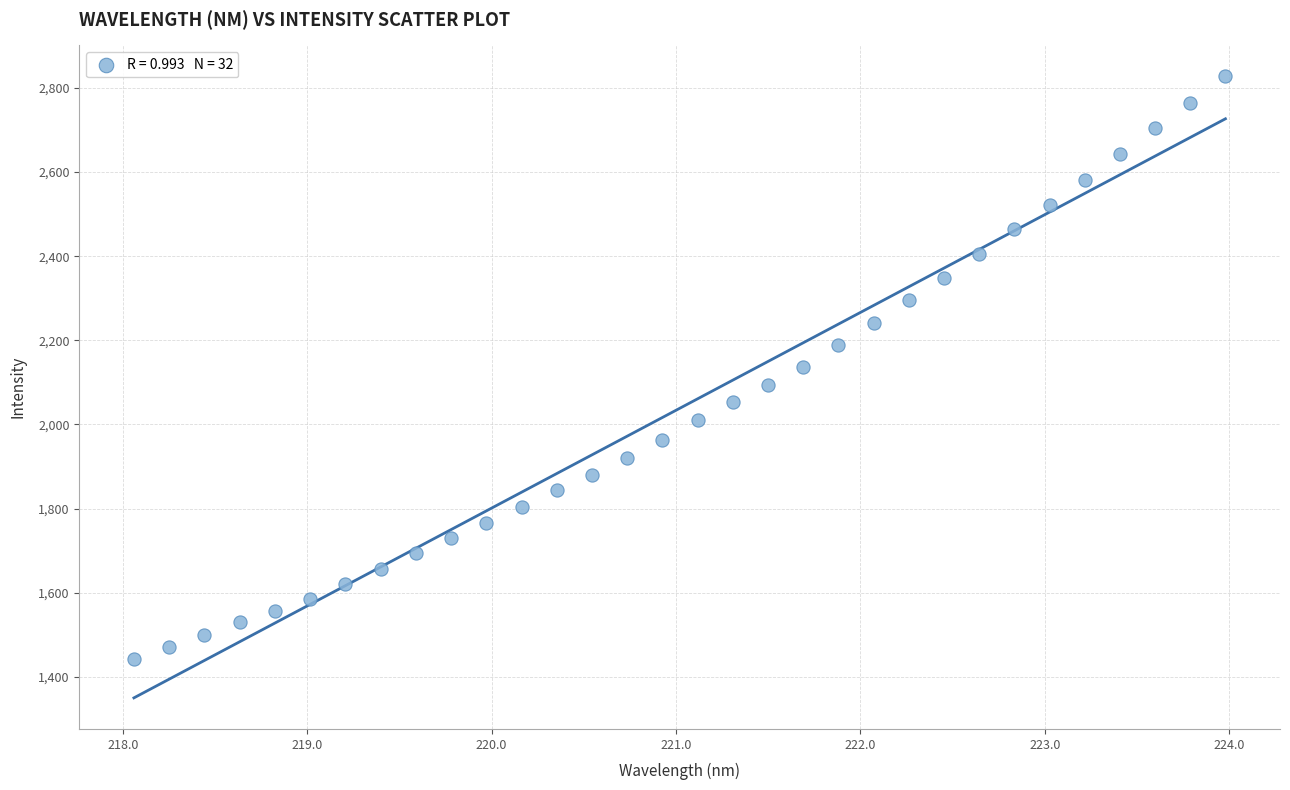

What is the range of Y values (max minus min)?

1385.6